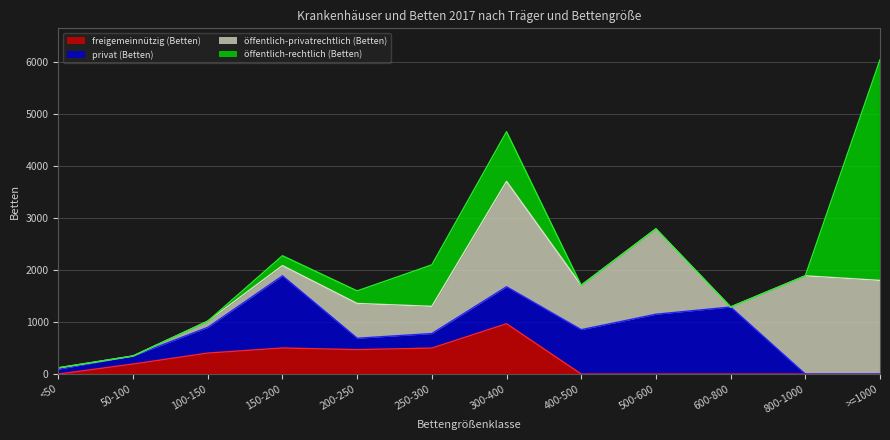

Rank the series by their maximum value, from highest to lowest.

öffentlich-rechtlich (Betten), öffentlich-privatrechtlich (Betten), privat (Betten), freigemeinnützig (Betten)